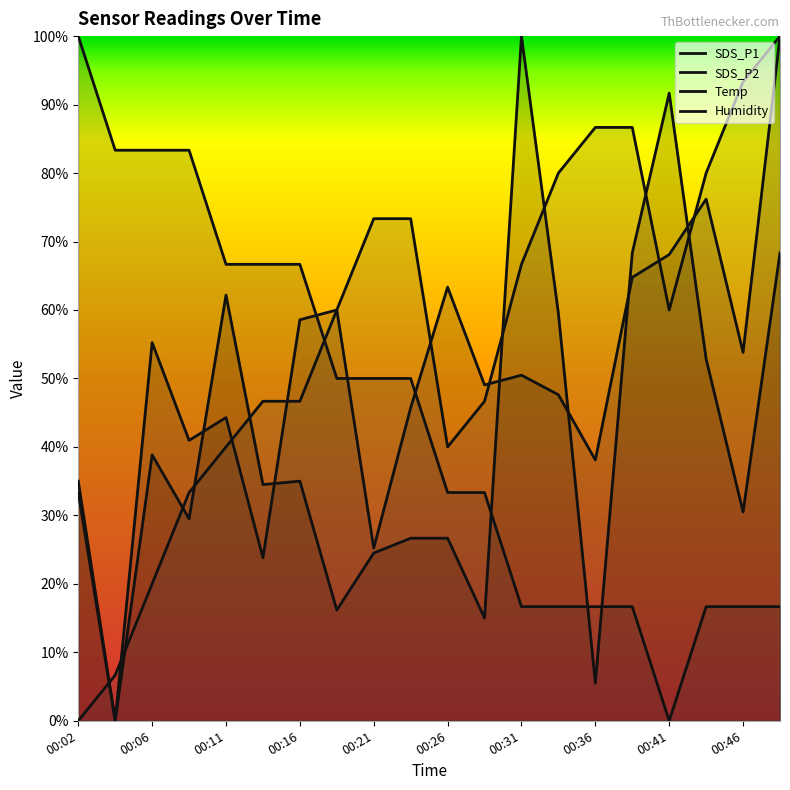

At which category is the sum across all series the highest?

19